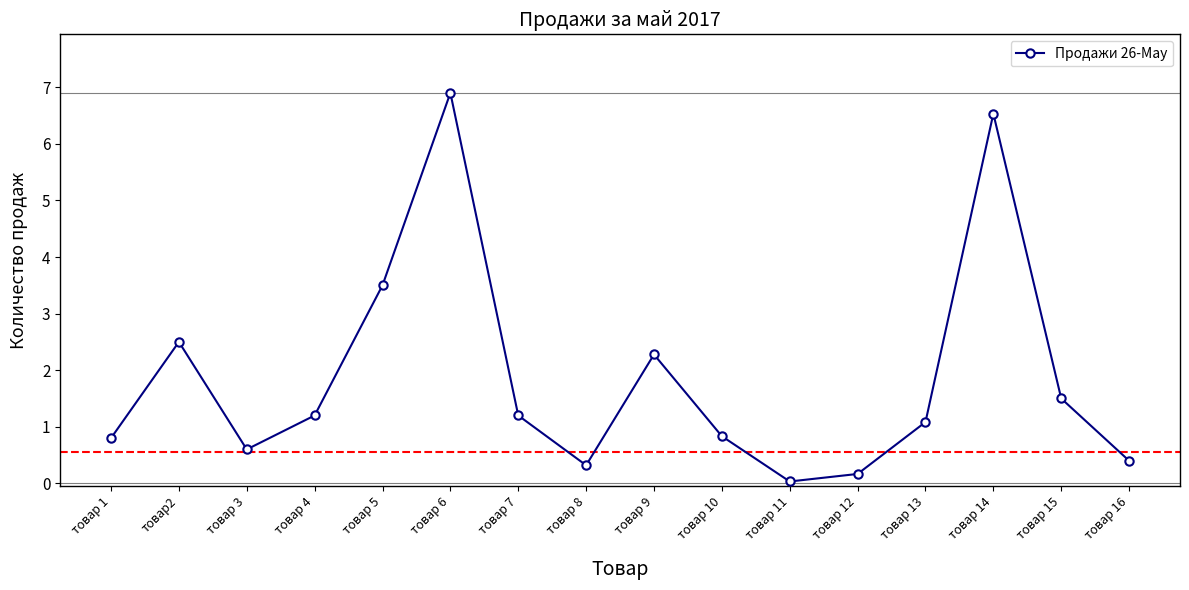

What is the greatest value displayed?

6.9